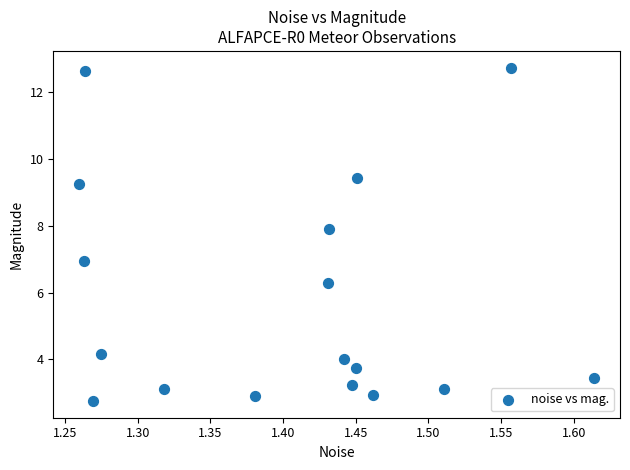

What is the range of X values (max minus min)?

0.4